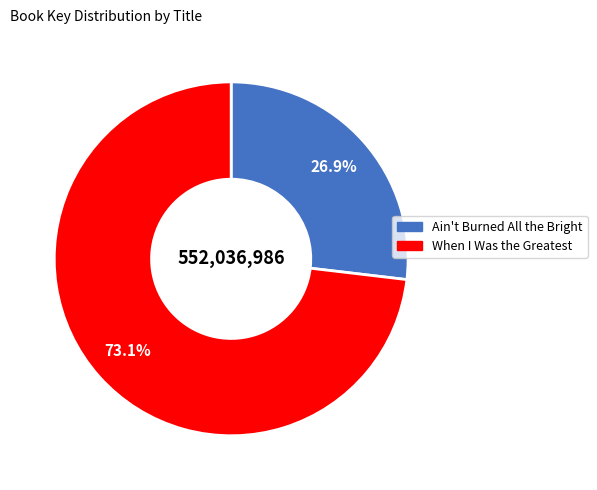

Rank the categories by value from lowest to highest.

Ain't Burned All the Bright, When I Was the Greatest